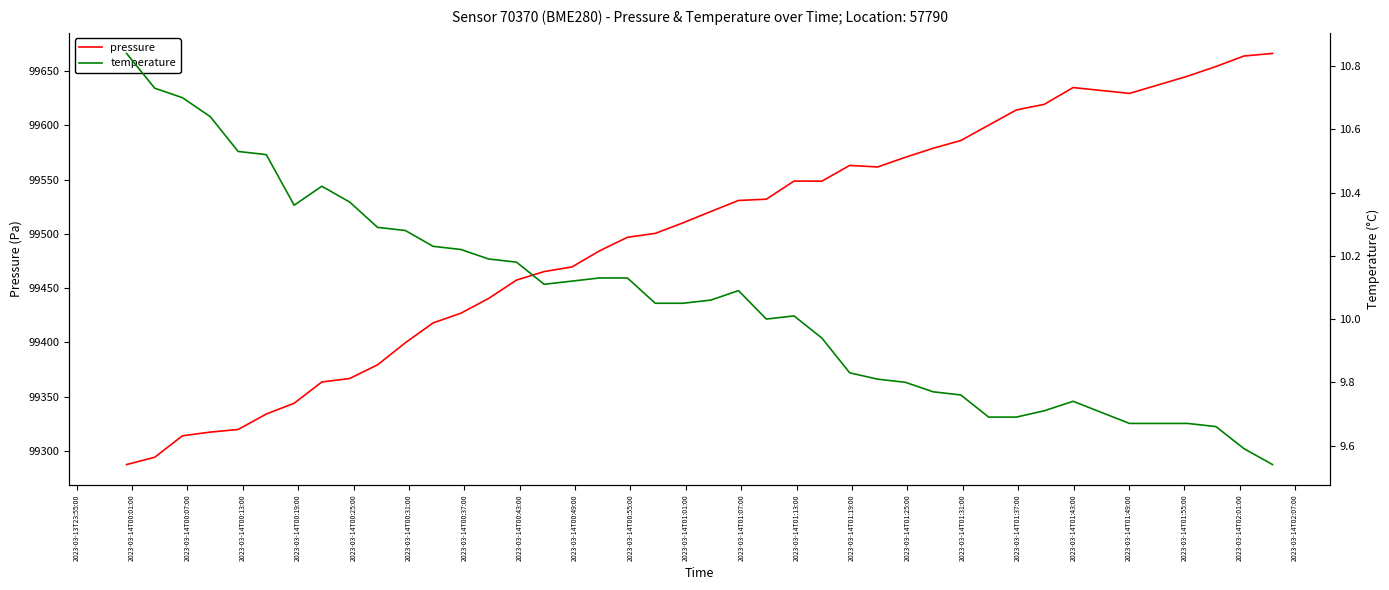

What is the sum of all temperature values?

403.1